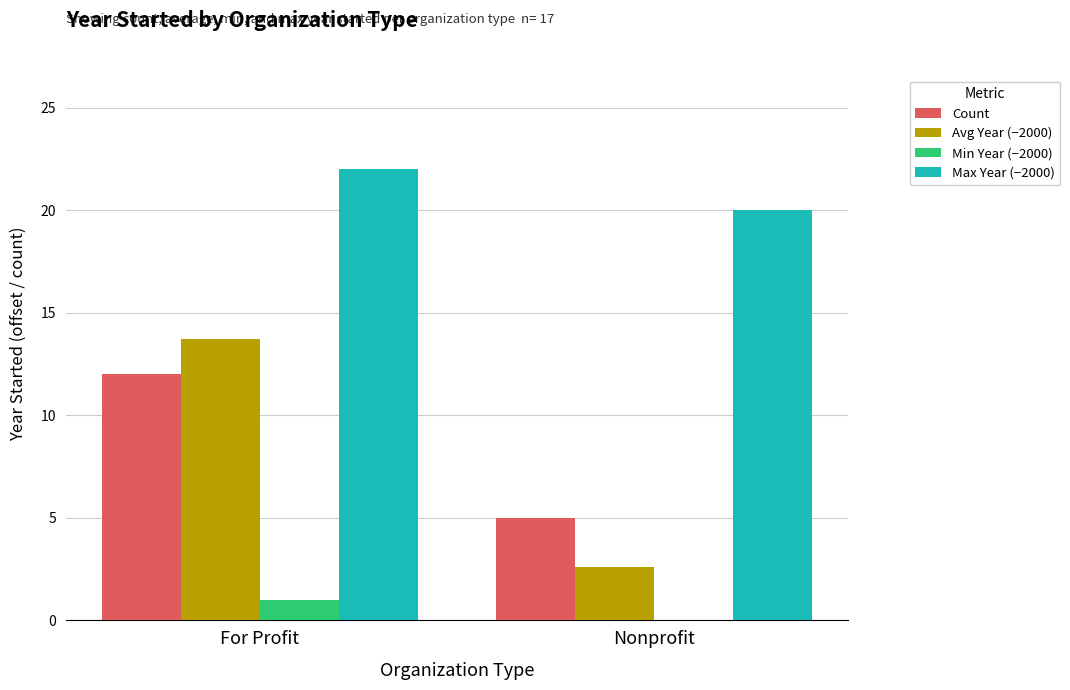

Between For Profit and Nonprofit, which series saw the biggest shift?

Min Year (−2000)